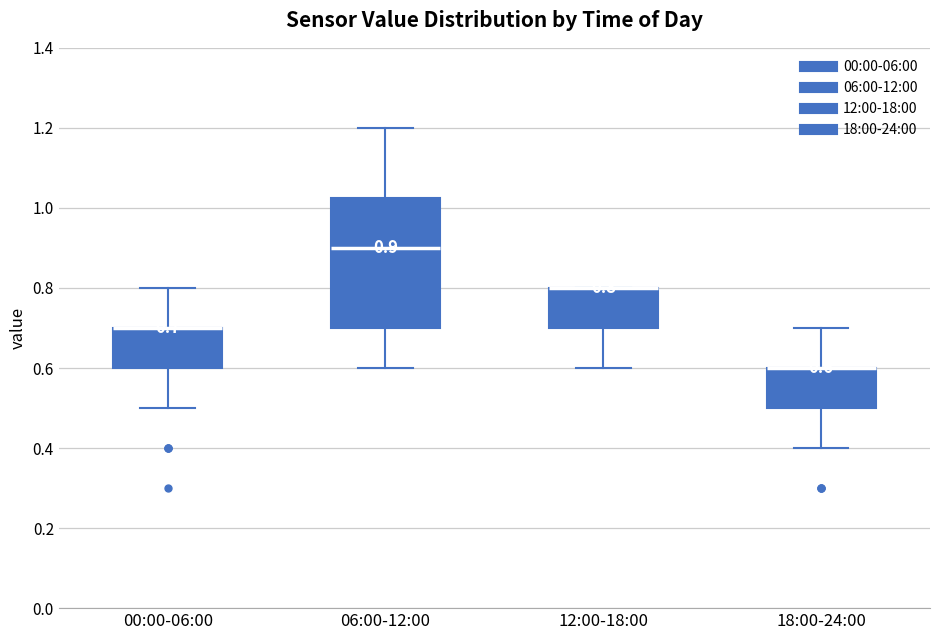

Which box is the tallest, from its lower edge to its upper edge?

06:00-12:00